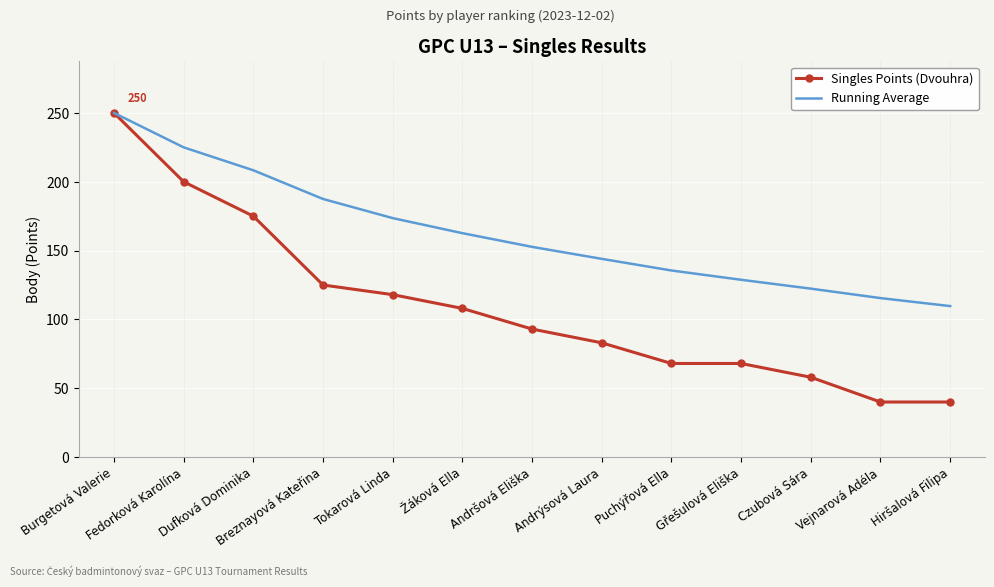

What is the lowest value of the Running Average series?

109.7